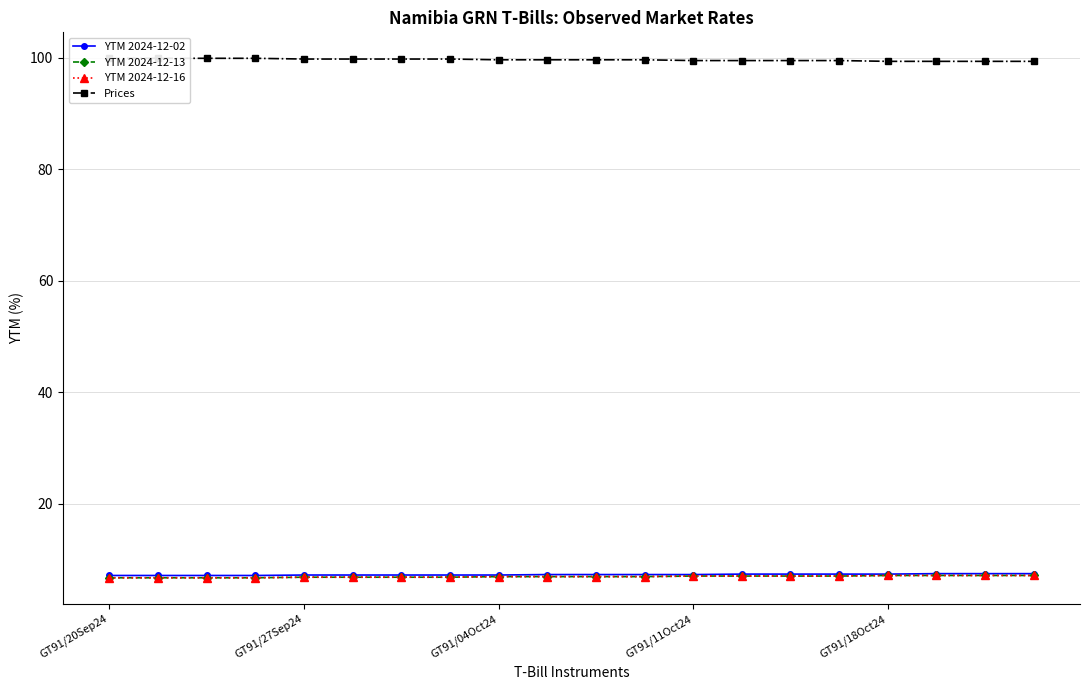

True or false: YTM 2024-12-02 and Prices cross at least once.

False